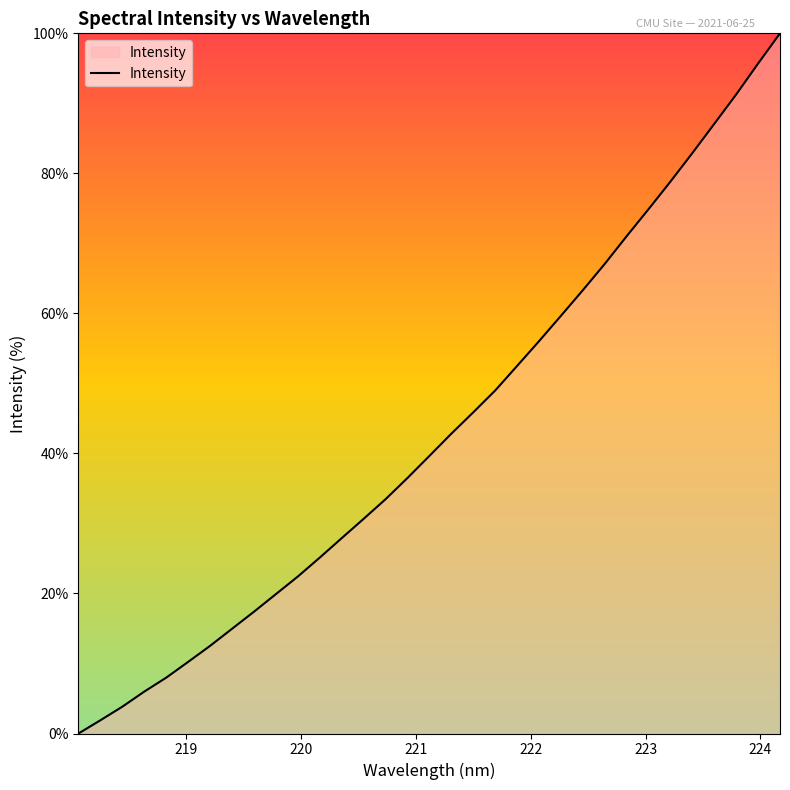

What is the greatest value displayed?

100.0